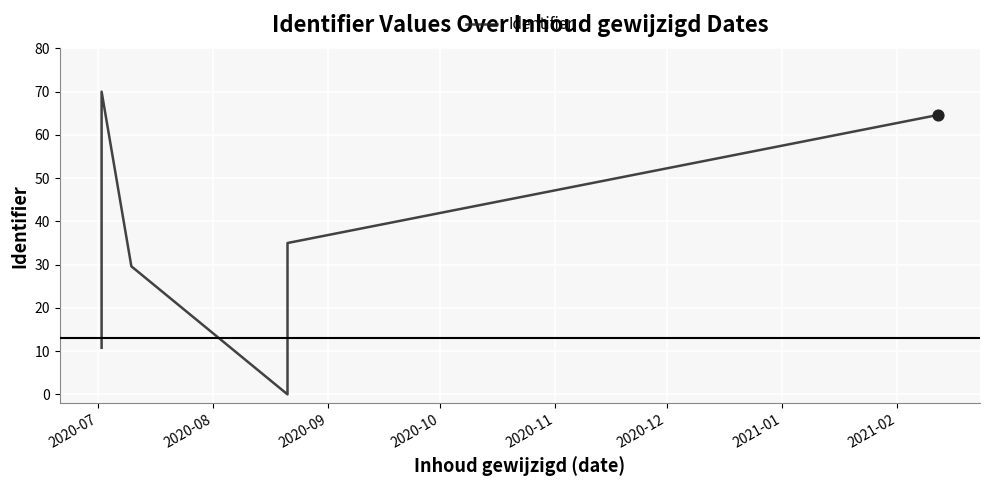

What is the change in value from 2020-08 to 2021-01?

+35.0